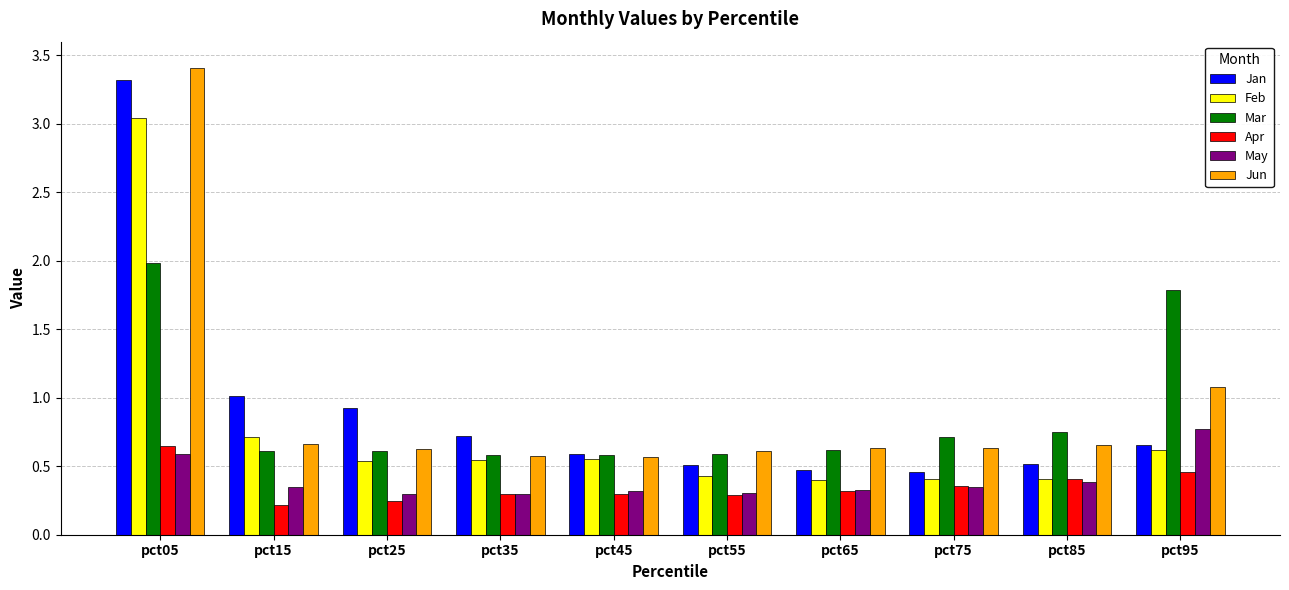

Which category has the highest value across all series?

pct05